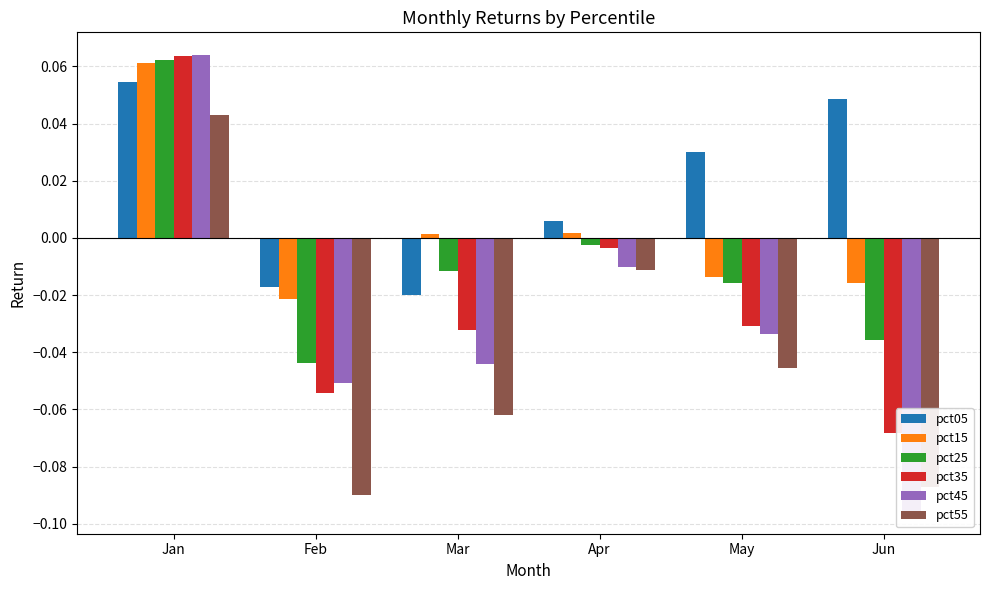

What is the difference between the second highest and second lowest values in the pct55 series?

0.1